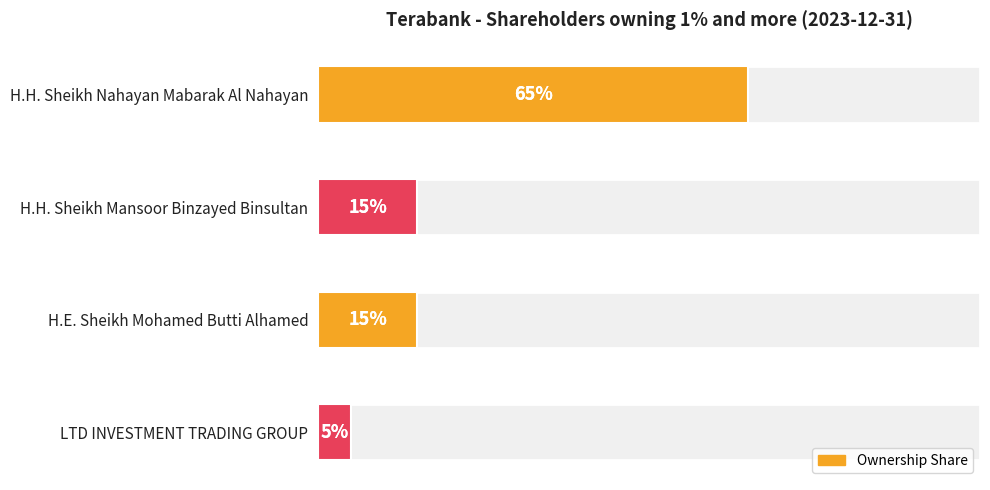

How many series are shown in this chart?

1